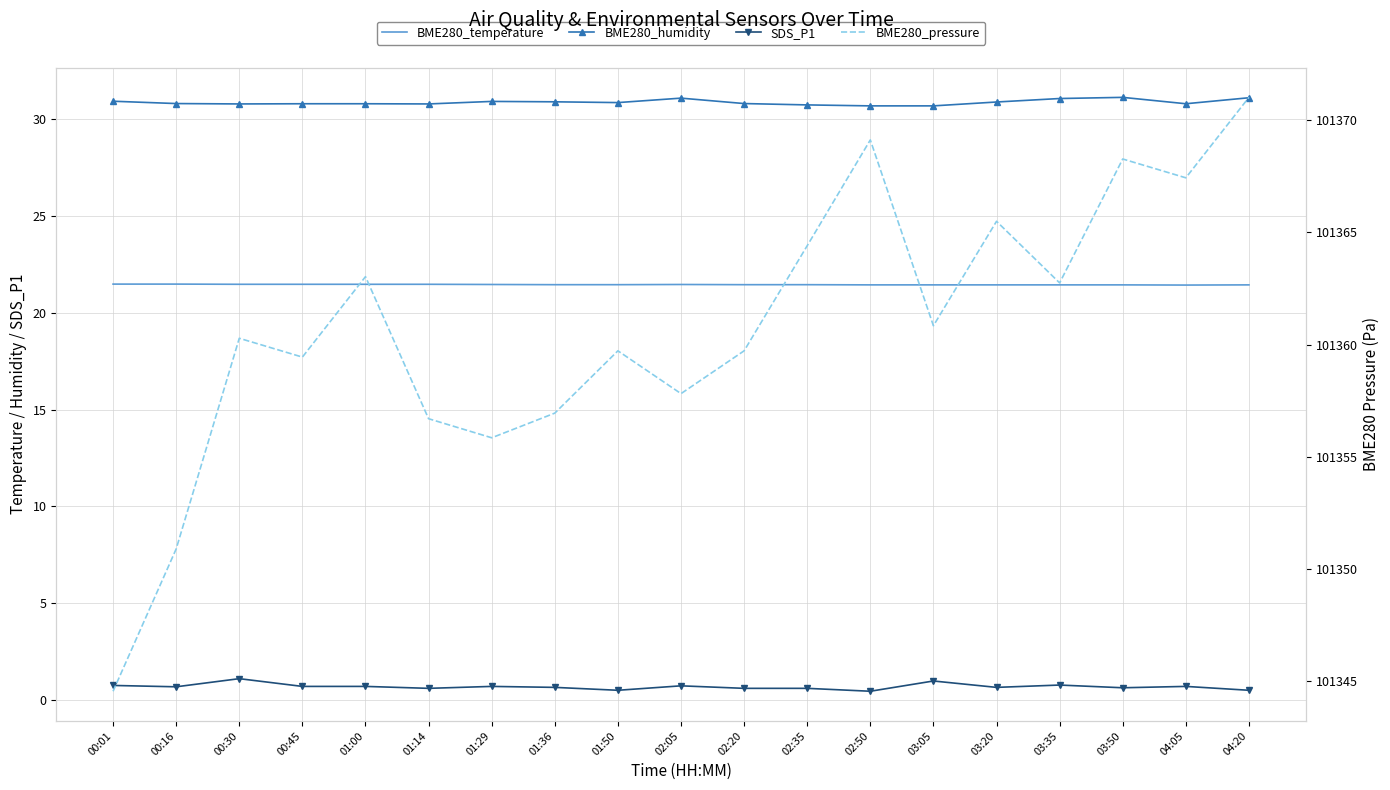

True or false: SDS_P1 has a value of 0.7 at 04:05.

True